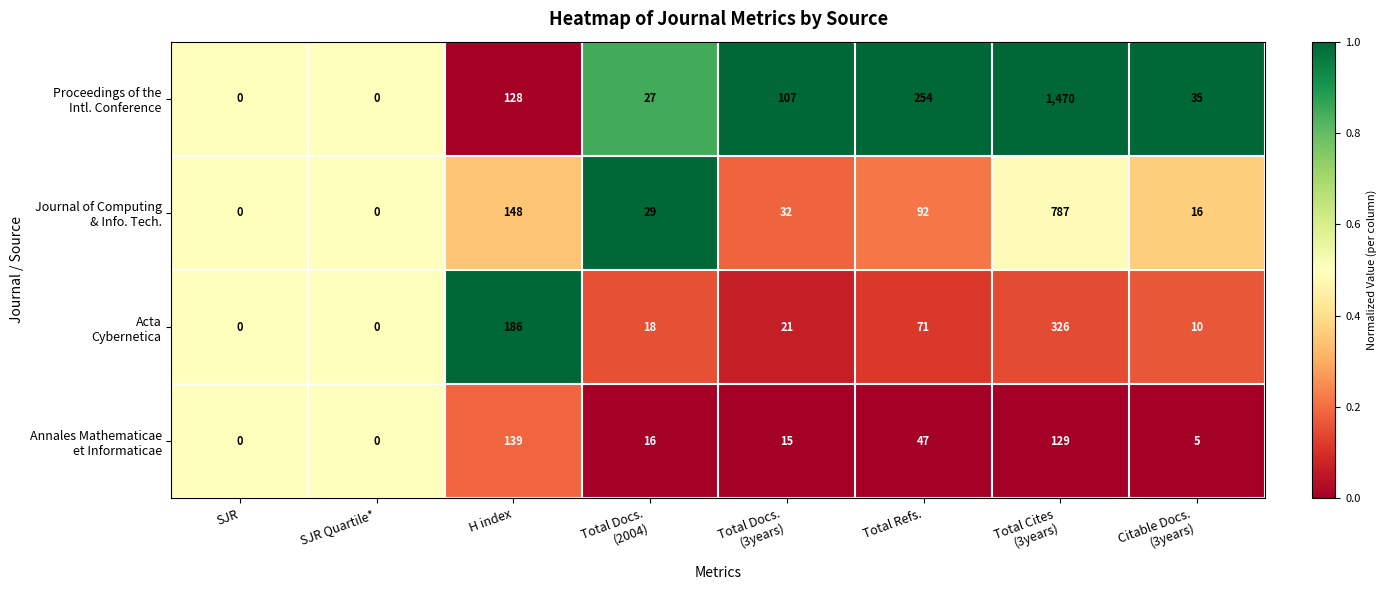

What is the maximum value shown in the chart?

1470